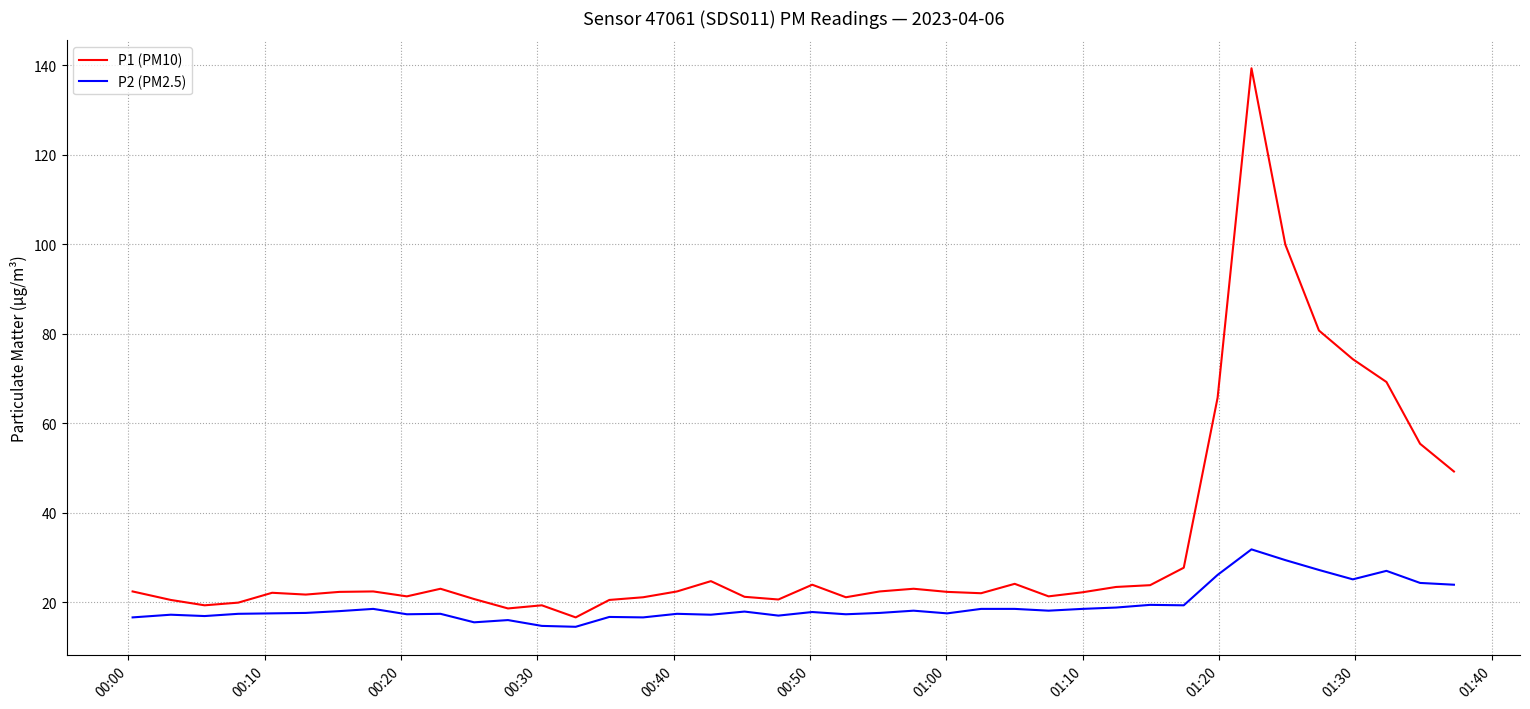

Rank the series by their maximum value, from lowest to highest.

P2 (PM2.5), P1 (PM10)